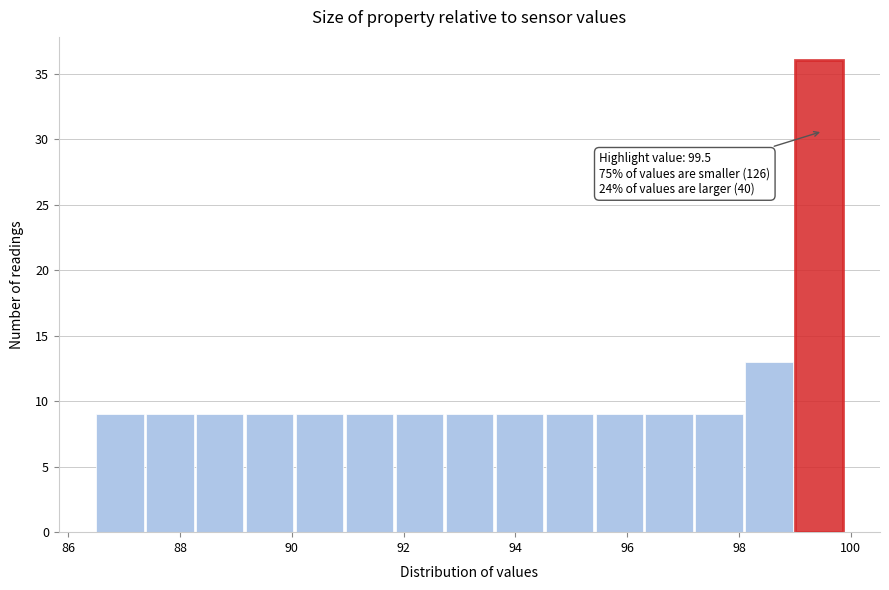

Over which range of the x-axis is the bar tallest?

99.0 to 100.0